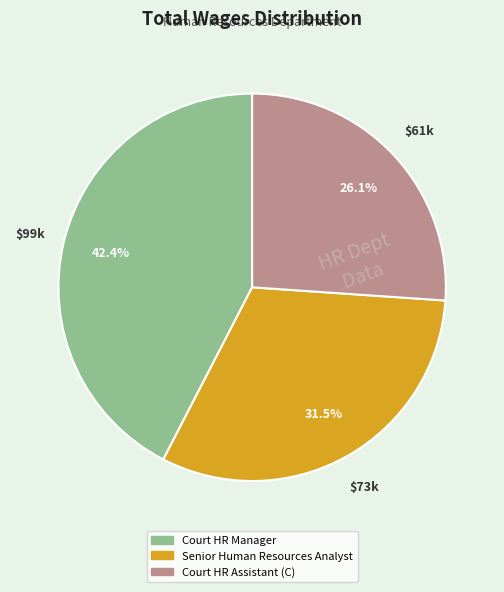

To the nearest percent, what is the combined percentage of Court HR Assistant (C) and Senior Human Resources Analyst?

58%